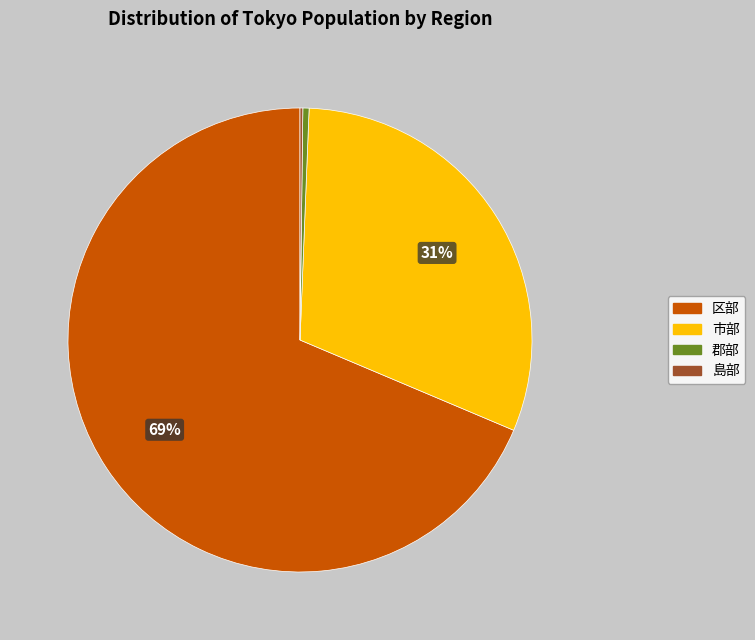

The 市部 slice represents 21% of the pie. True or false?

False